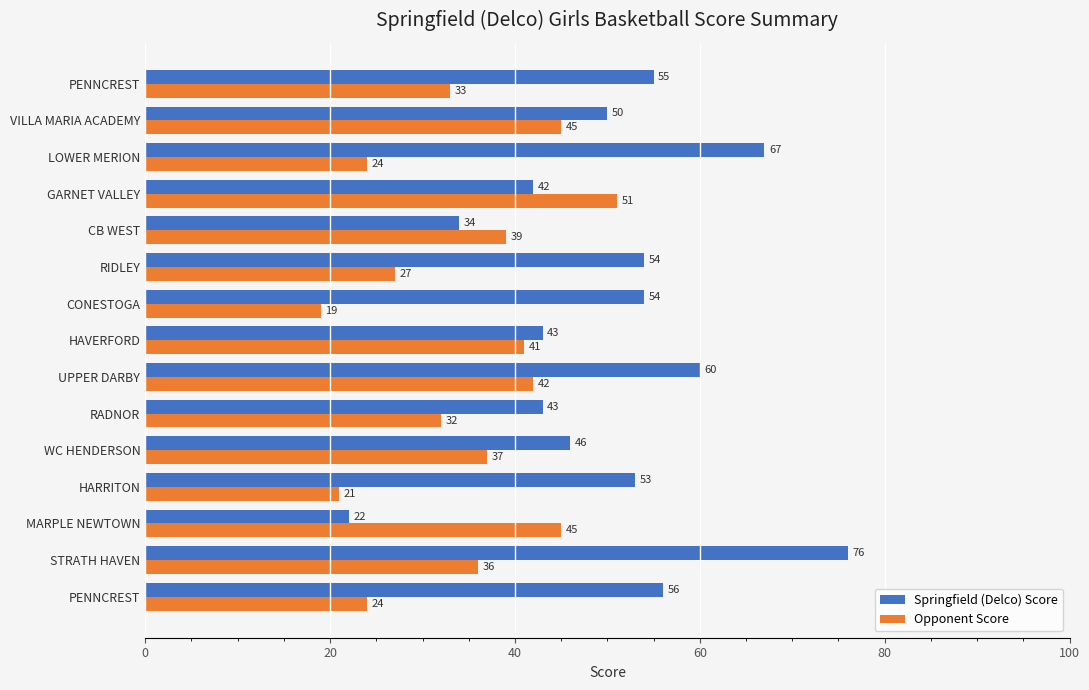

What is the smallest value displayed?

19